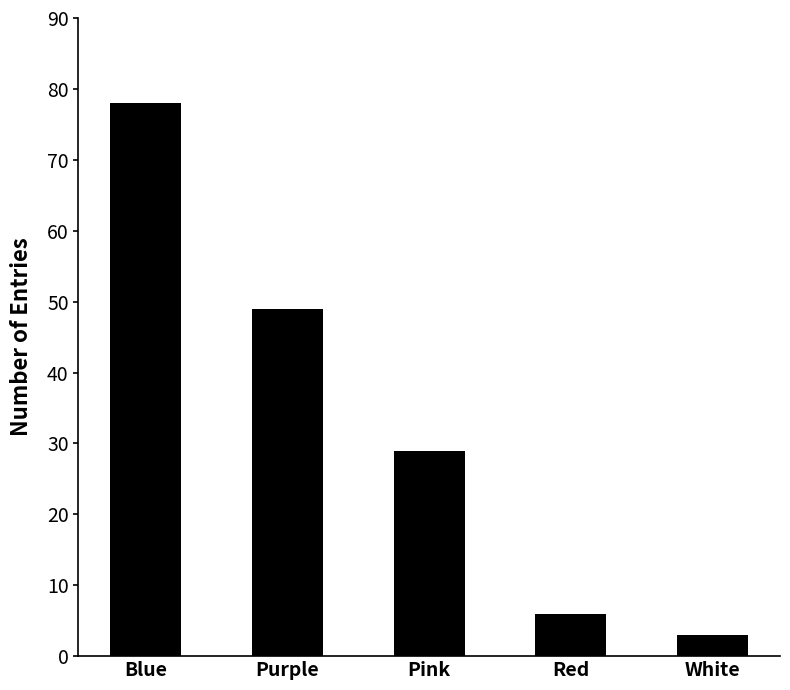

What is the sum of all values?

165